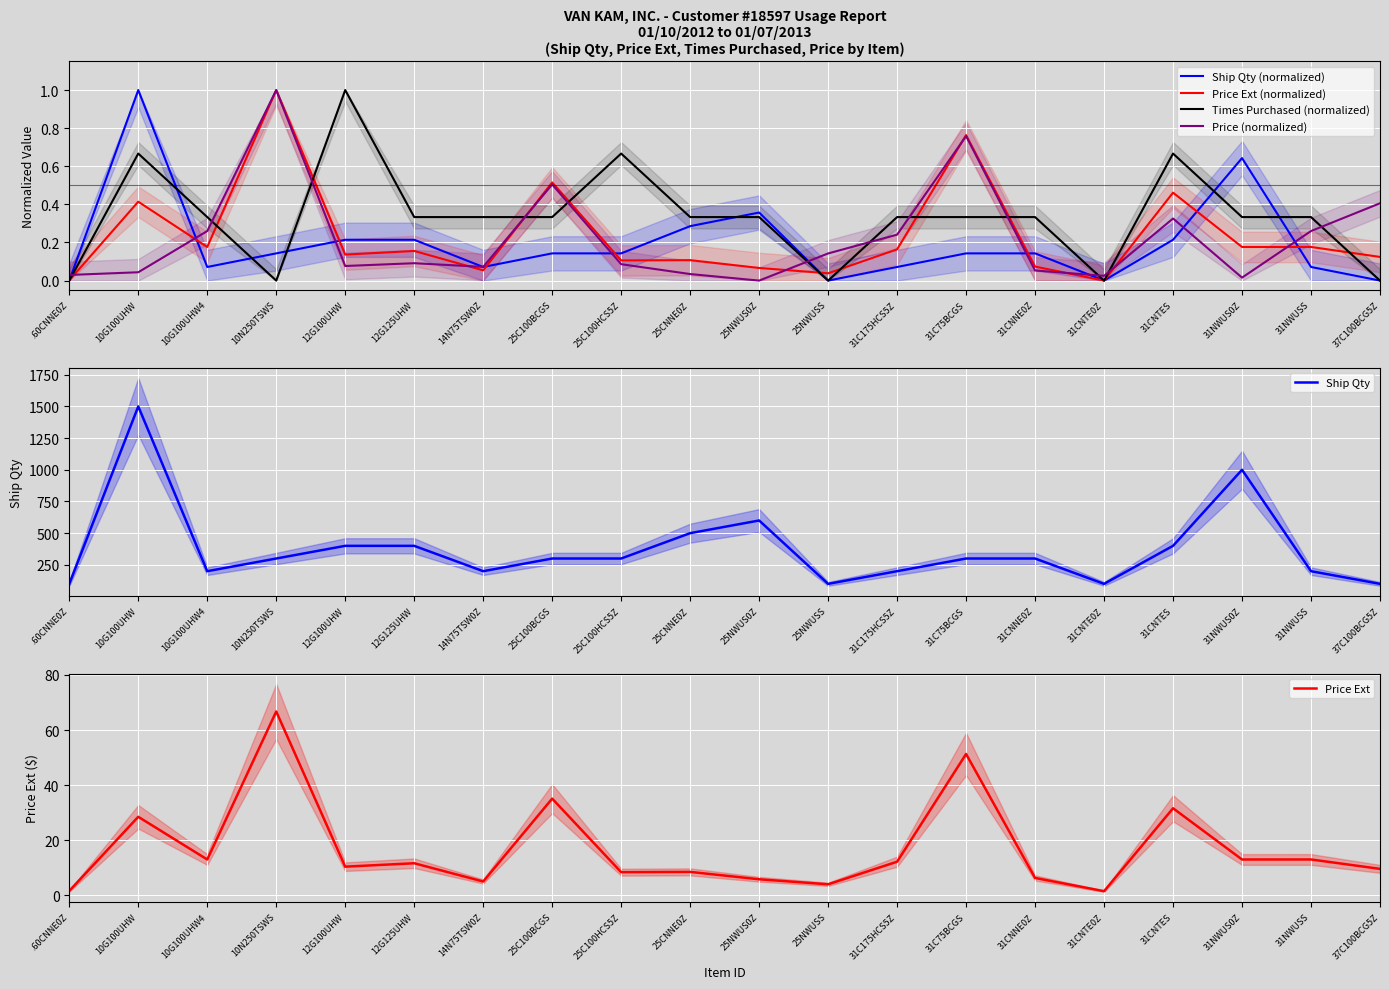

Where is the first local maximum for Price (normalized)?

10N250TSWS